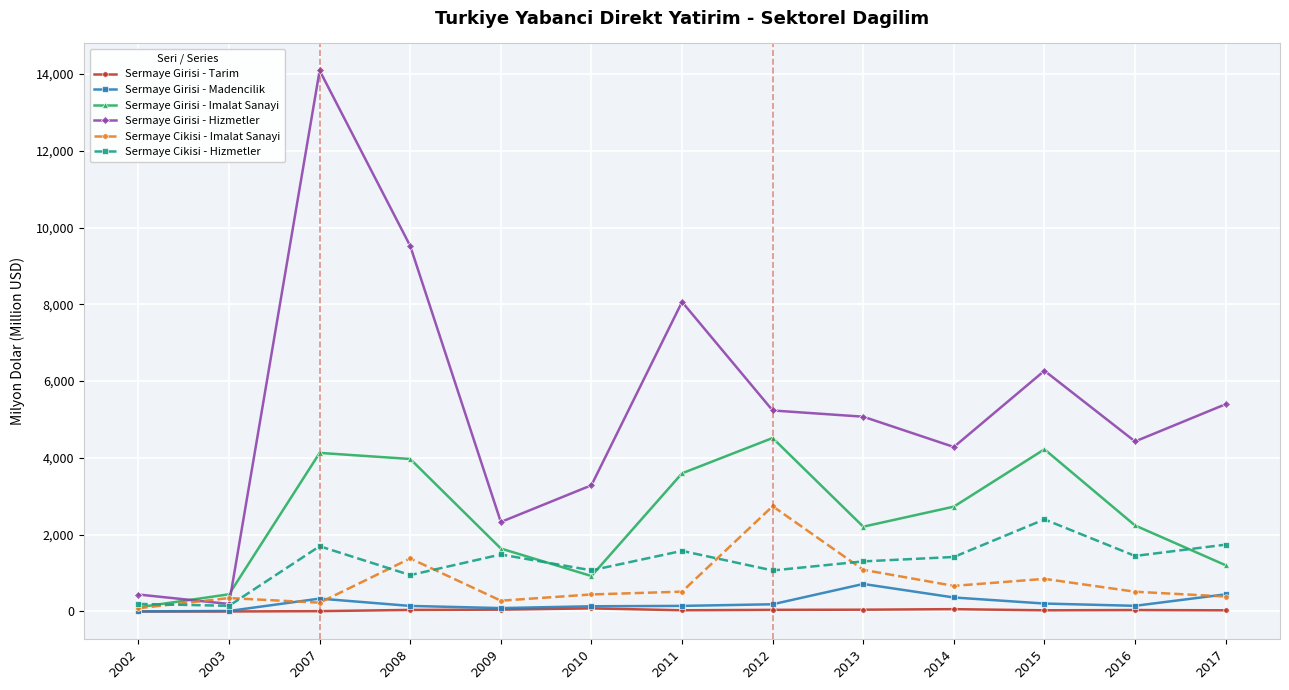

At how many categories does at least one series exceed 13373?

1